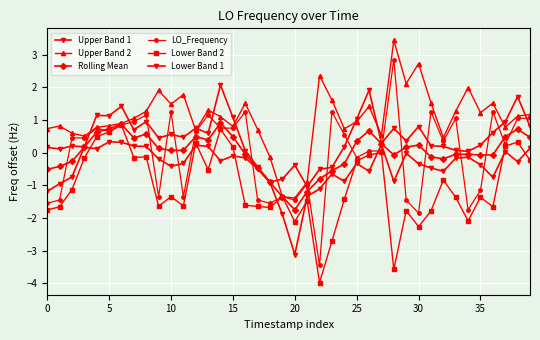

Count the number of data series in this chart.

6